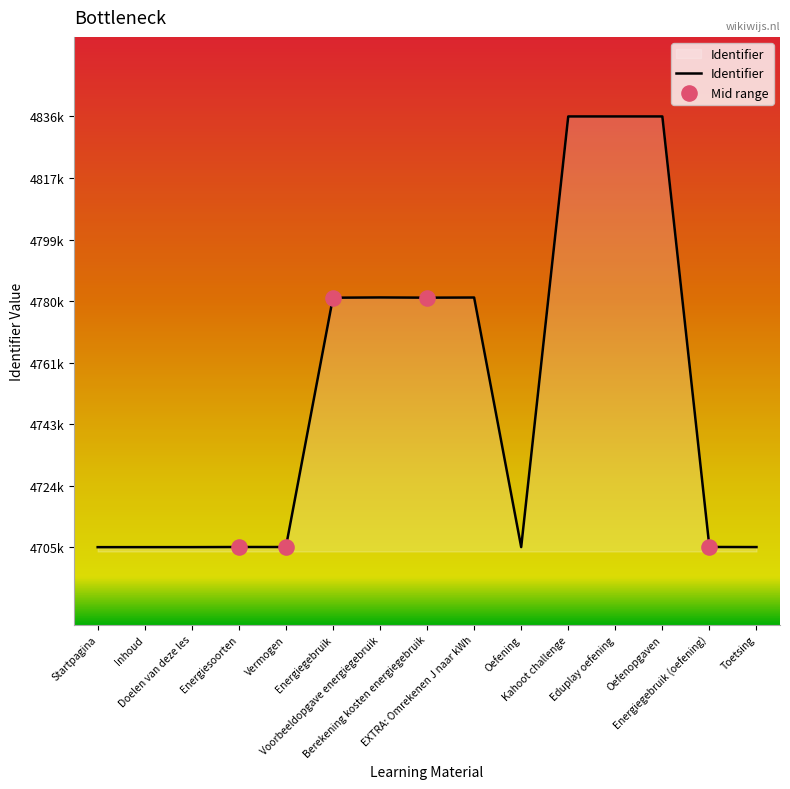

What is the change in value from Startpagina to Berekening kosten energiegebruik?

+75837